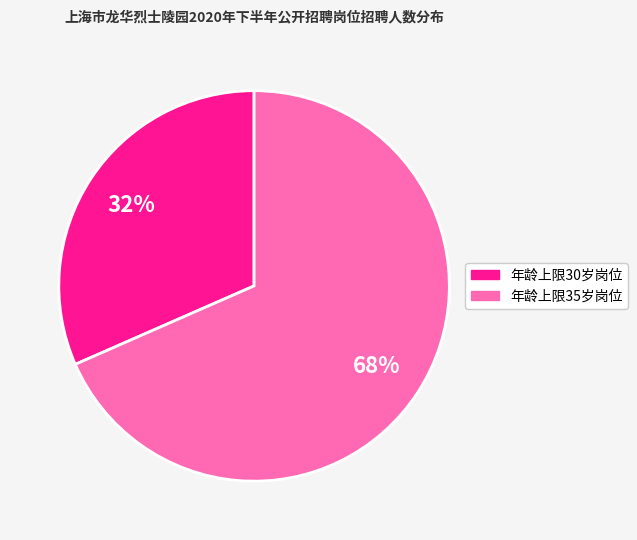

Is there any slice that represents more than half of the pie?

Yes